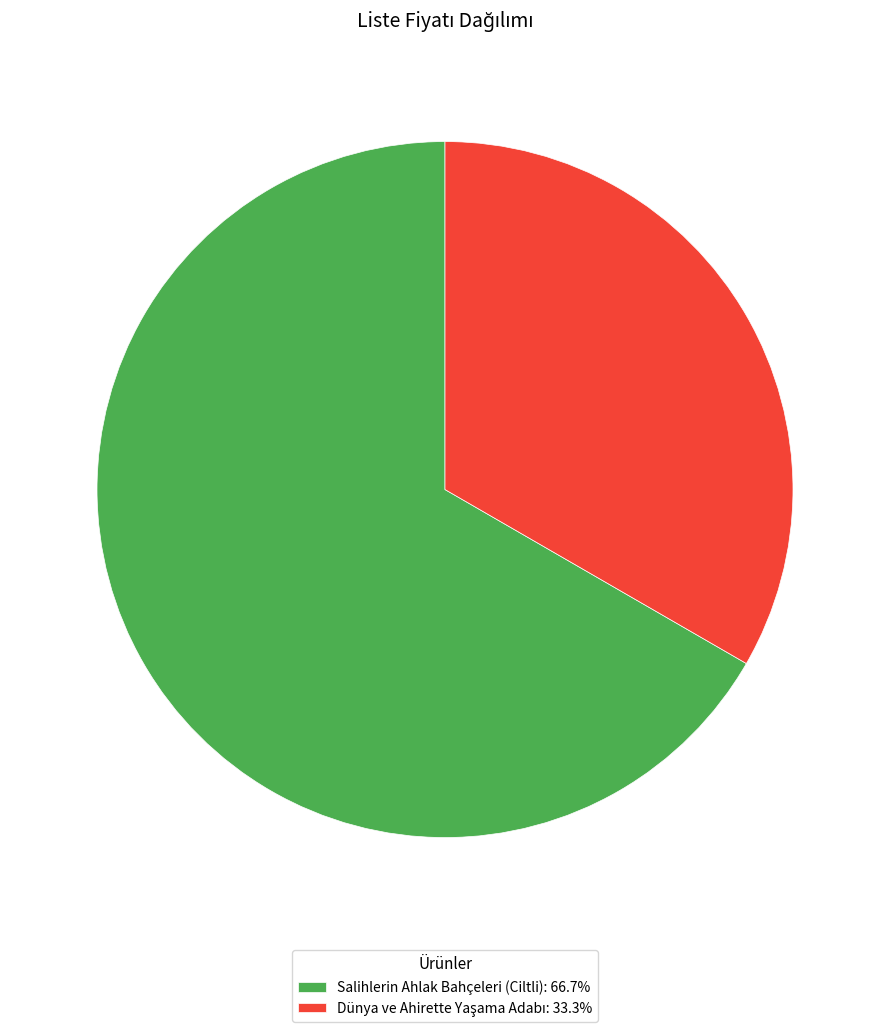

Does Salihlerin Ahlak Bahçeleri (Ciltli): 66.7% represent more than half of the total?

Yes